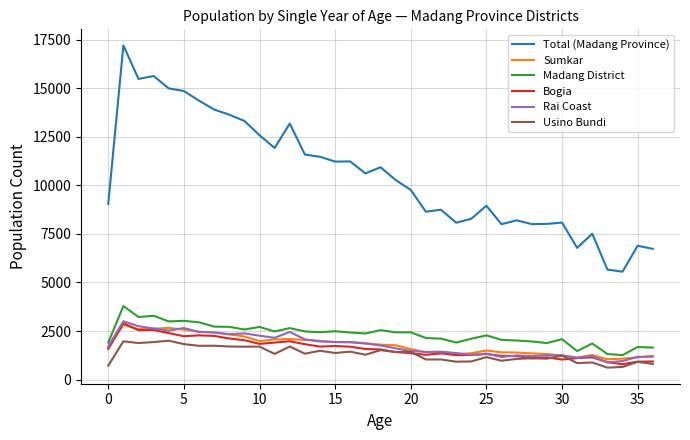

What is the highest value of the Usino Bundi series?

2000